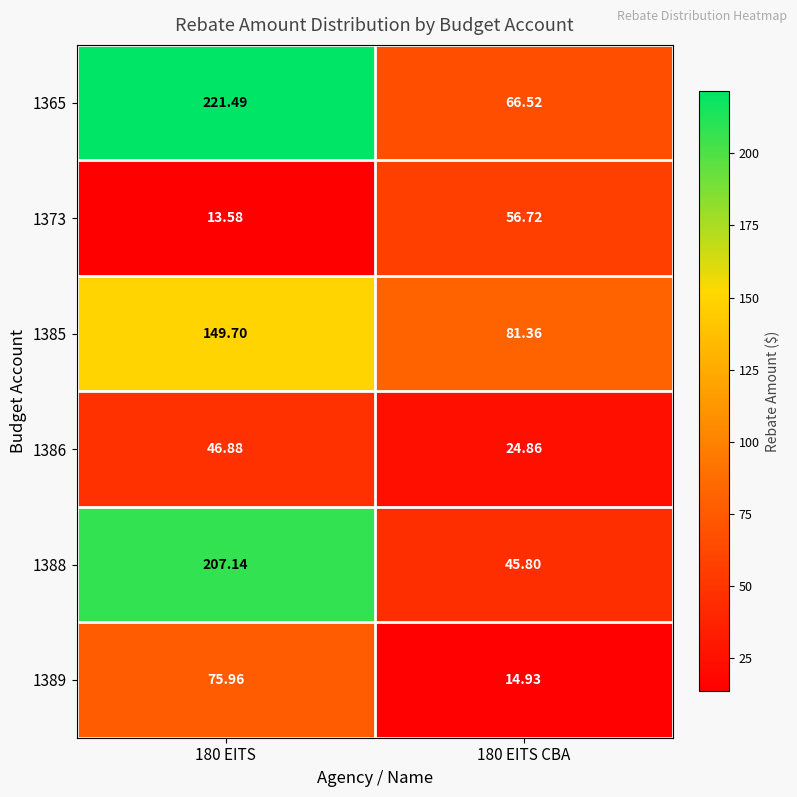

Is the value of 1388 at 180 EITS CBA greater than the value of 1386 at 180 EITS CBA?

Yes